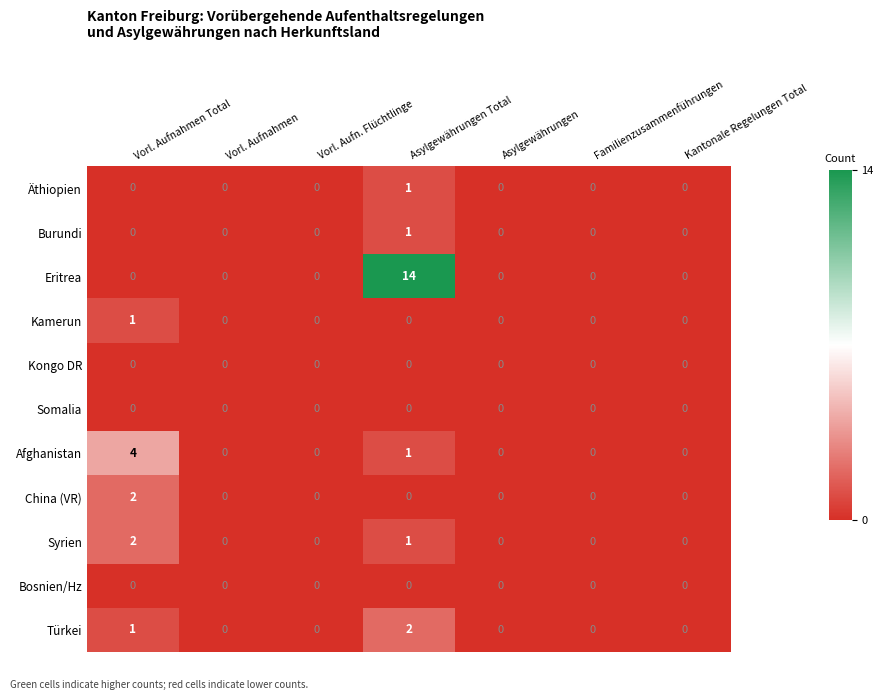

Which series has the largest total across all categories?

Eritrea